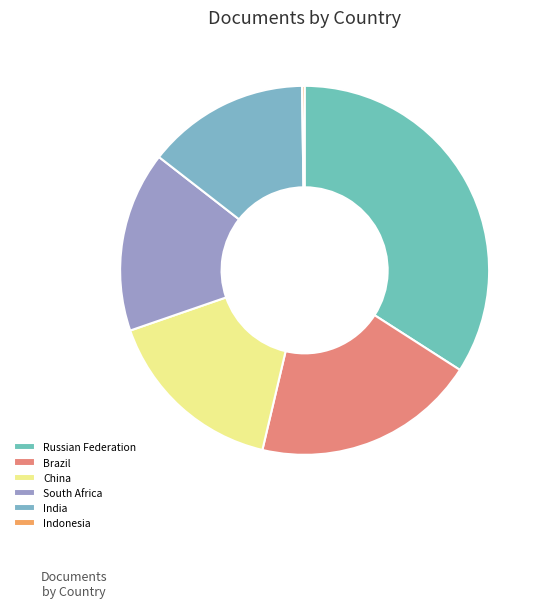

What is the change in value from China to South Africa?

-1